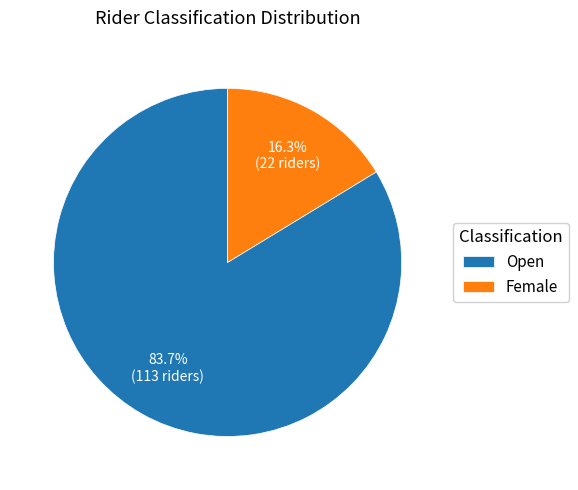

To the nearest percent, what portion does Open represent?

84%